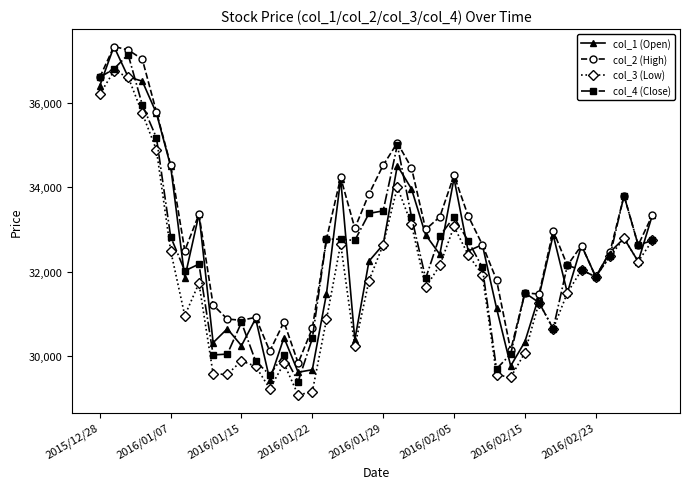

What is the value of the col_4 (Close) point at the 30th from the left?

30050